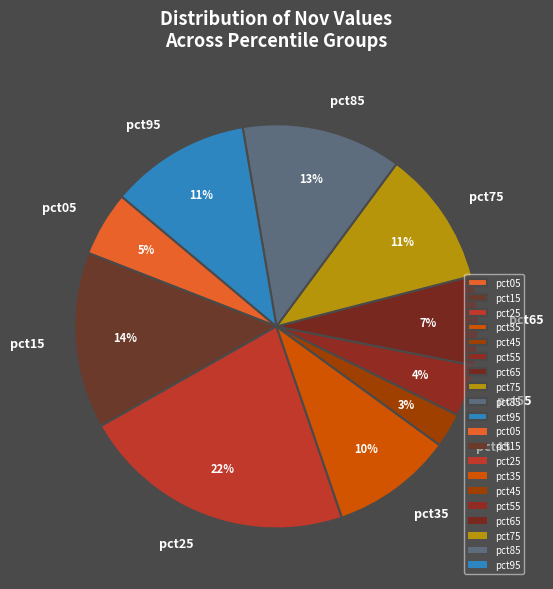

Which slice is the smallest?

pct45